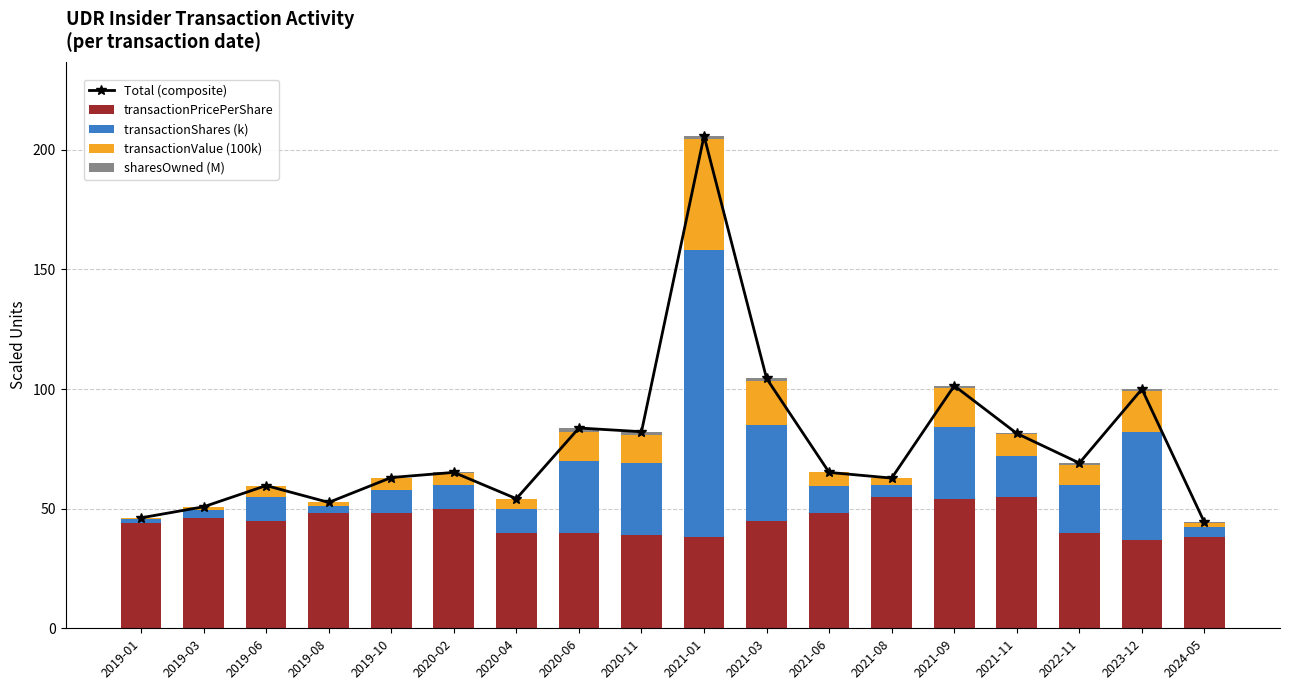

True or false: transactionPricePerShare has a value of 39.0 at 2020-11.

True